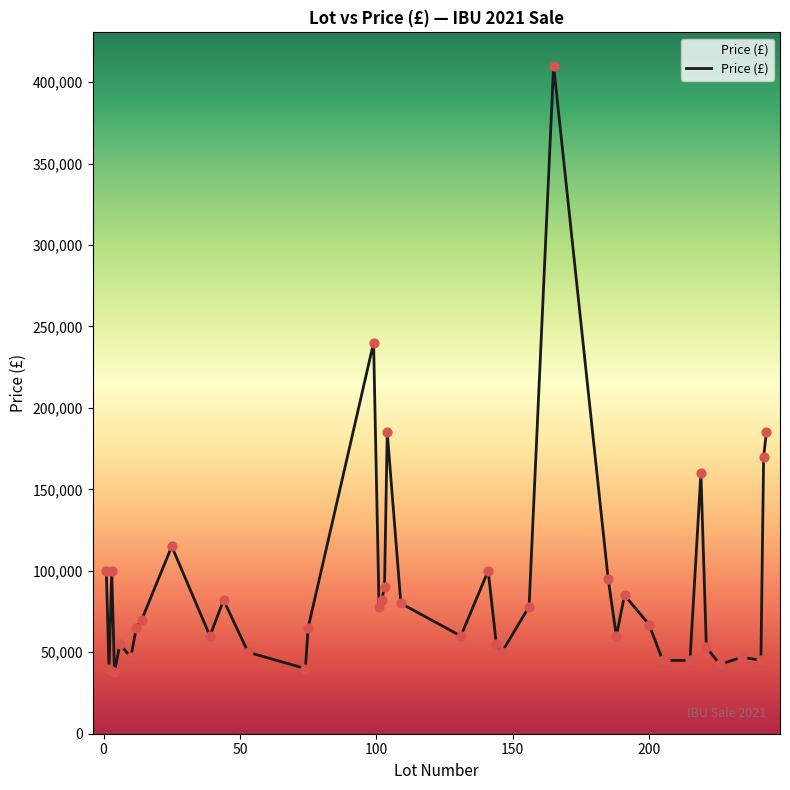

What is the smallest value displayed?

38000